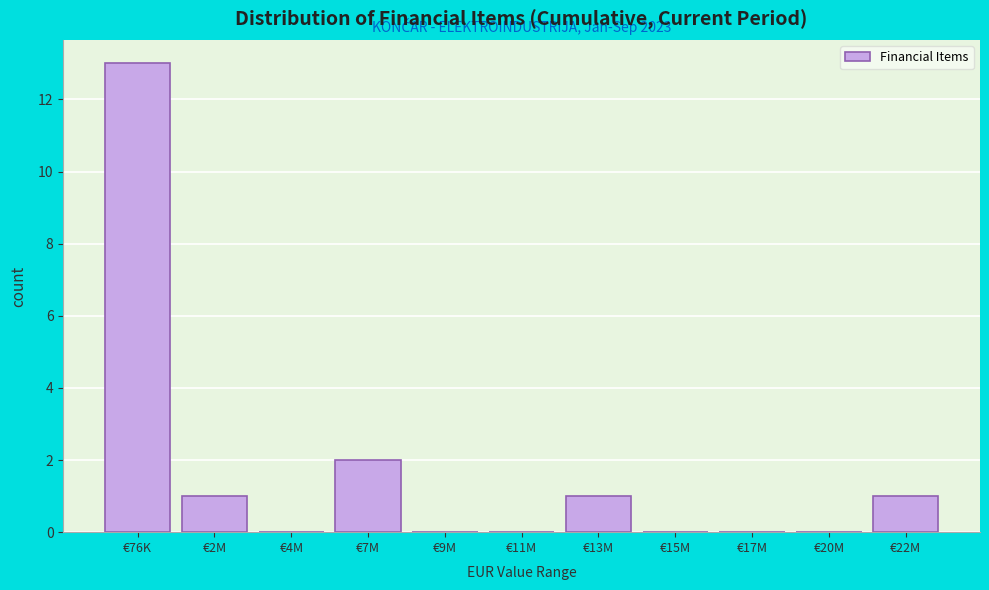

Reading left to right, transcribe all the data shown in this chart.

€76K=13	€2M=1	€4M=0	€7M=2	€9M=0	€11M=0	€13M=1	€15M=0	€17M=0	€20M=0	€22M=1